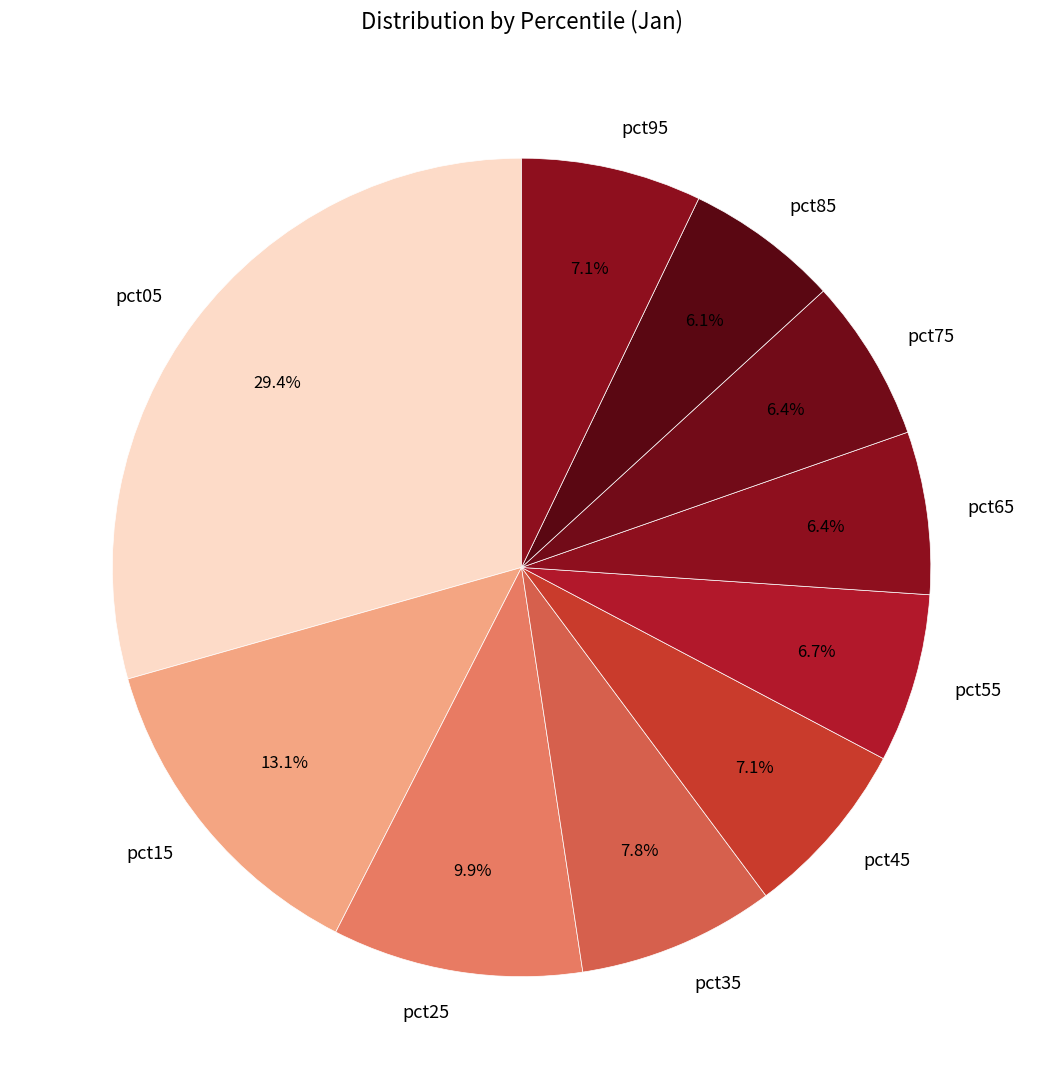

How much of the chart is everything except pct85?

93.9%